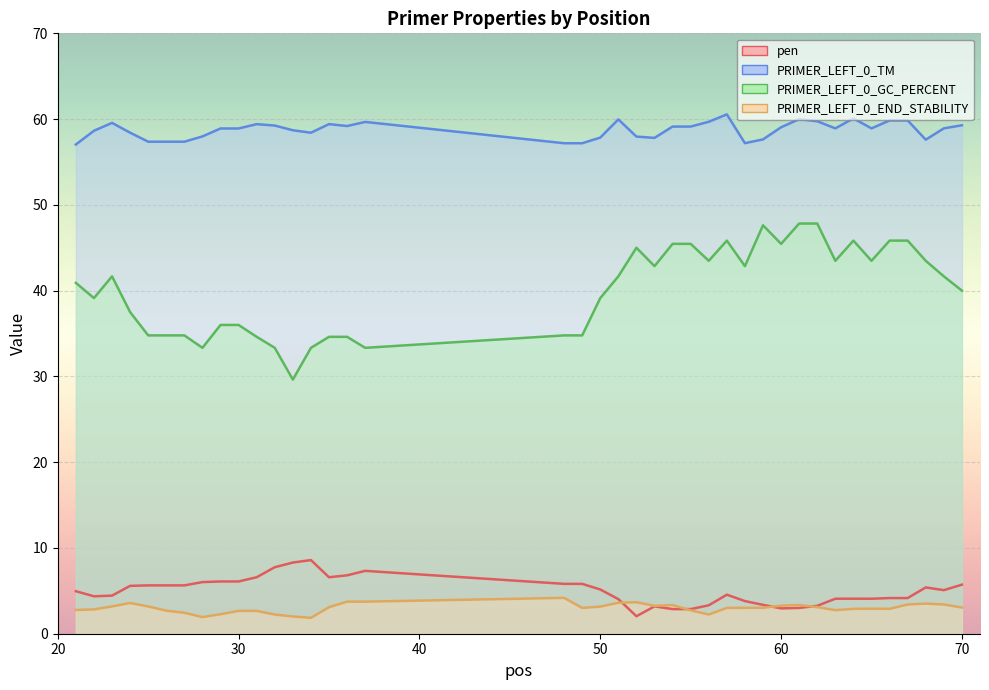

How many categories are shown in the chart?

40